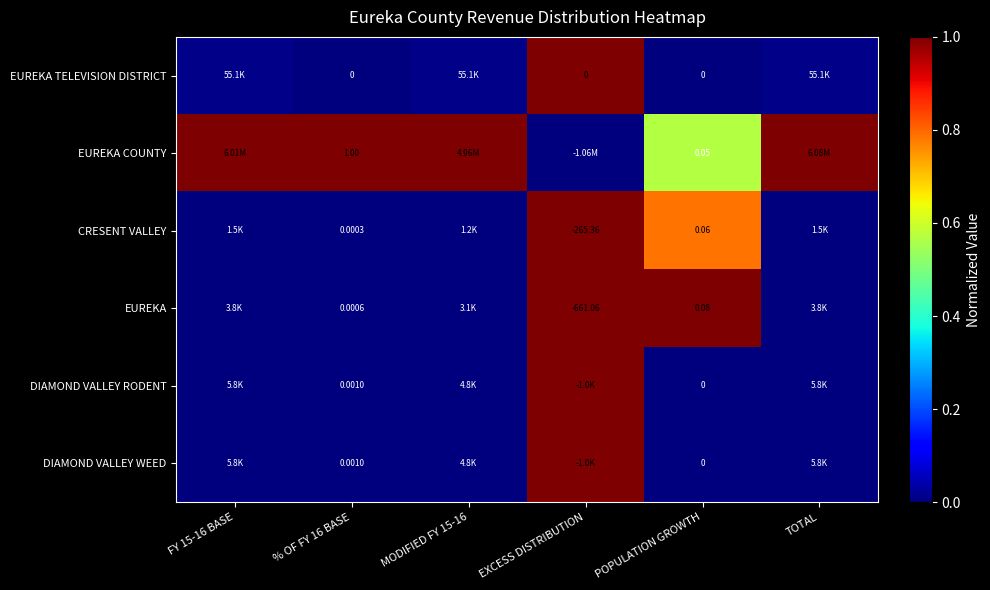

Which series changed the most between % OF FY 16 BASE and POPULATION GROWTH?

EUREKA COUNTY